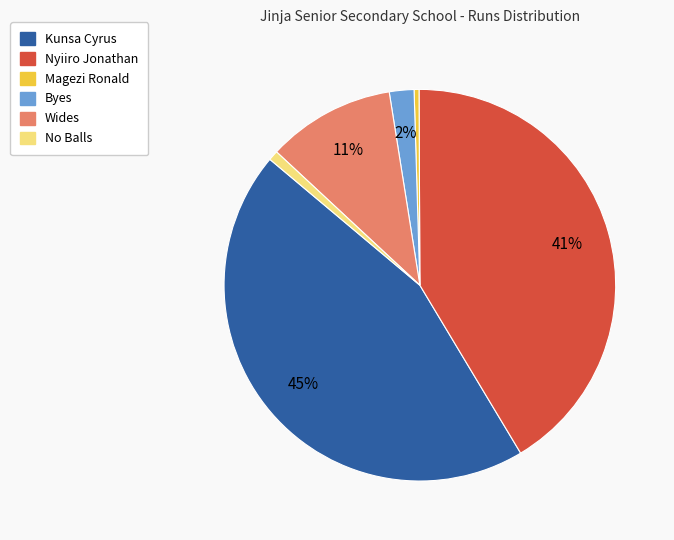

Which slice is the largest?

Kunsa Cyrus